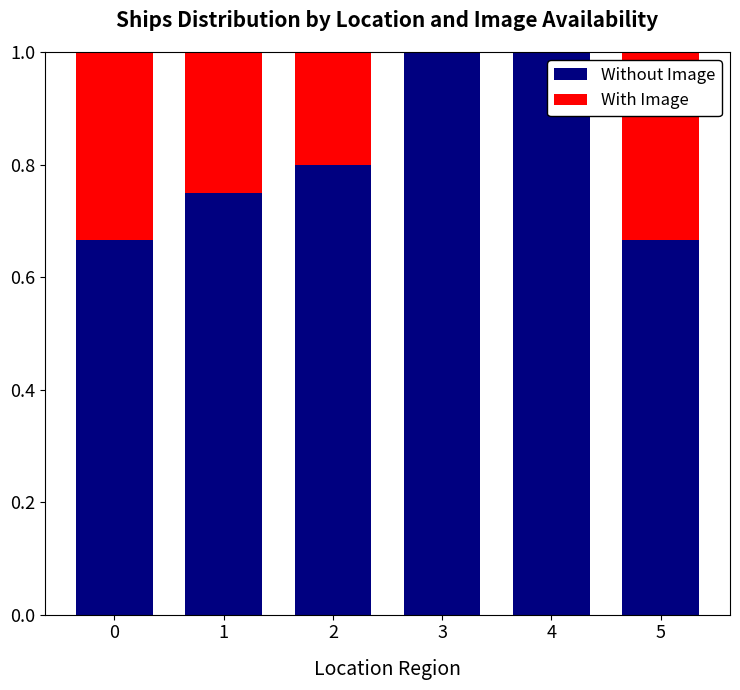

Are the bars grouped side by side (vs. stacked)?

No